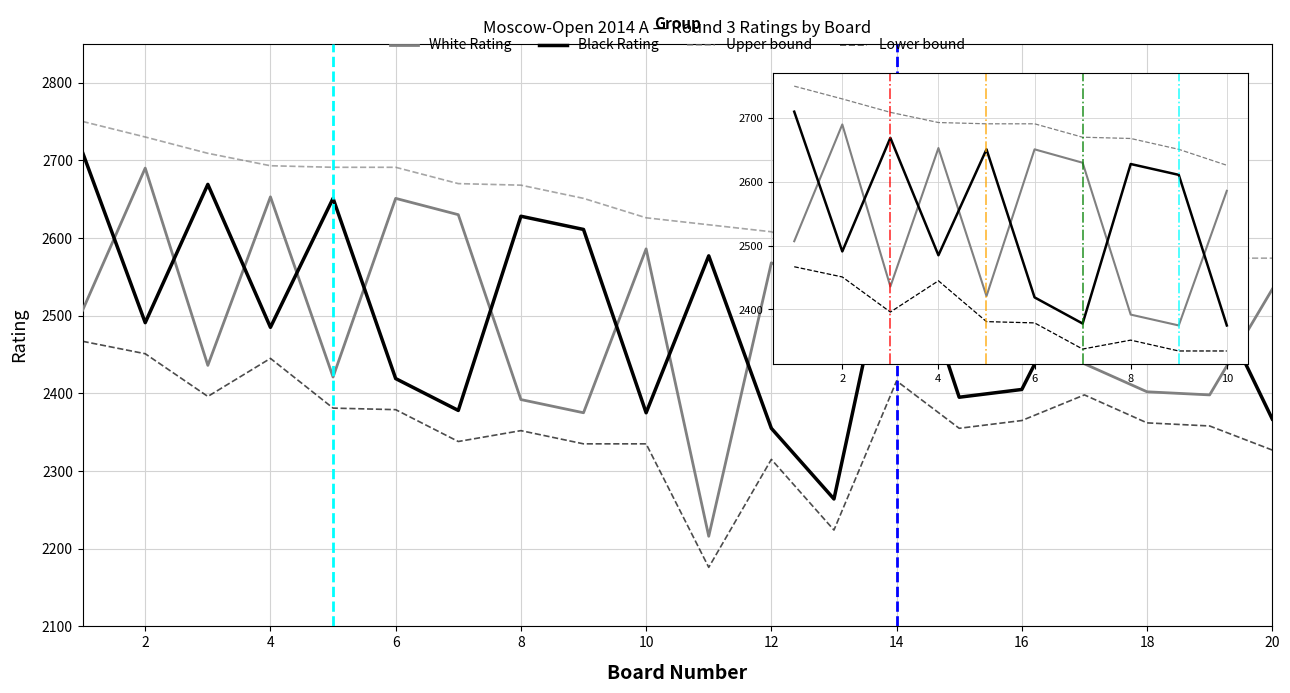

True or false: Black Rating and Upper bound intersect in this chart.

False